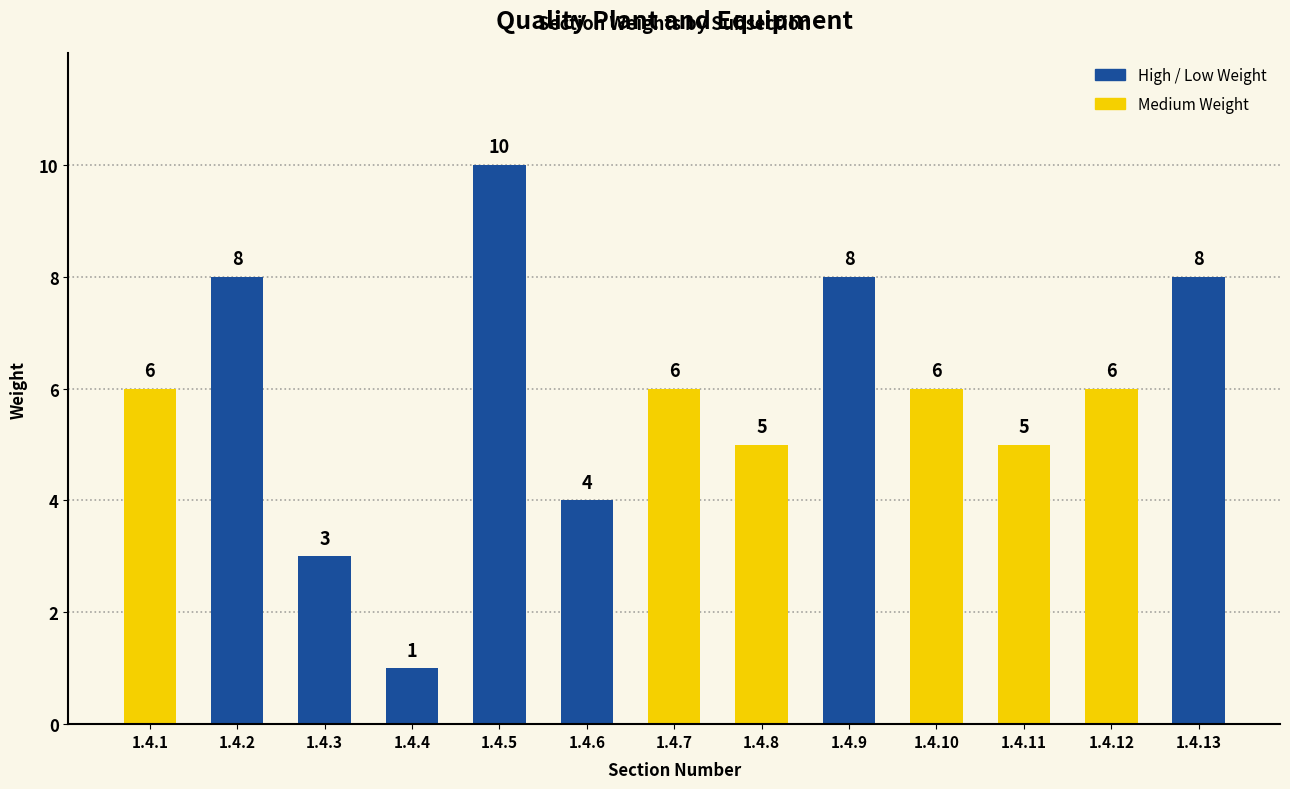

What is the difference between the maximum and minimum values?

9